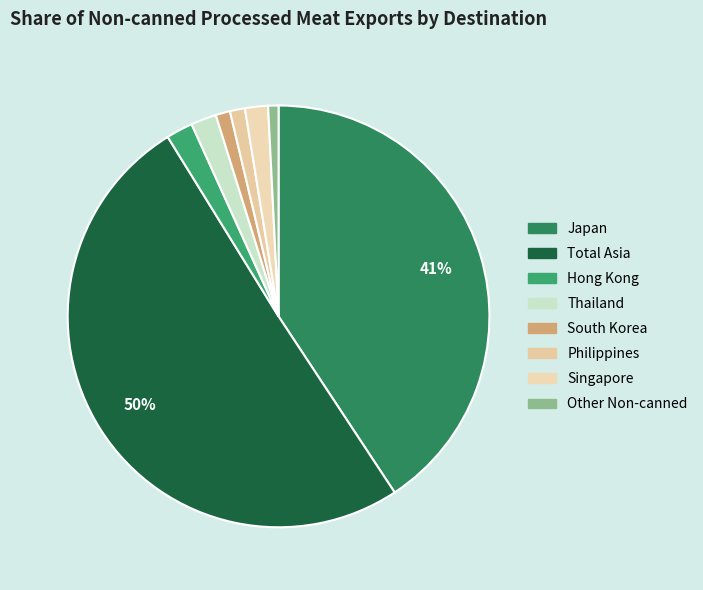

To the nearest percent, what is the difference between the Singapore and Japan slice percentages?

39%